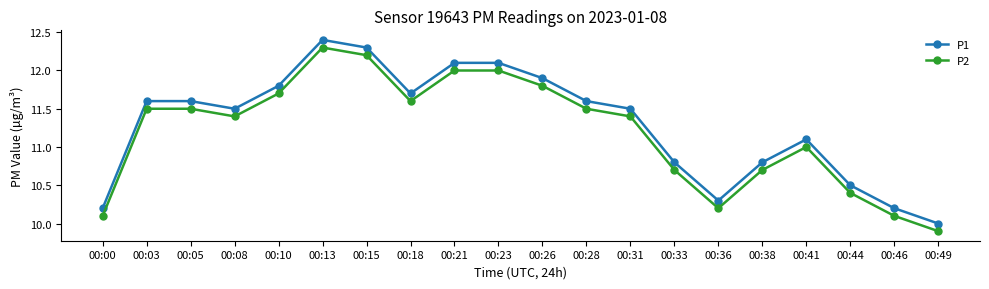

Count the number of data series in this chart.

2